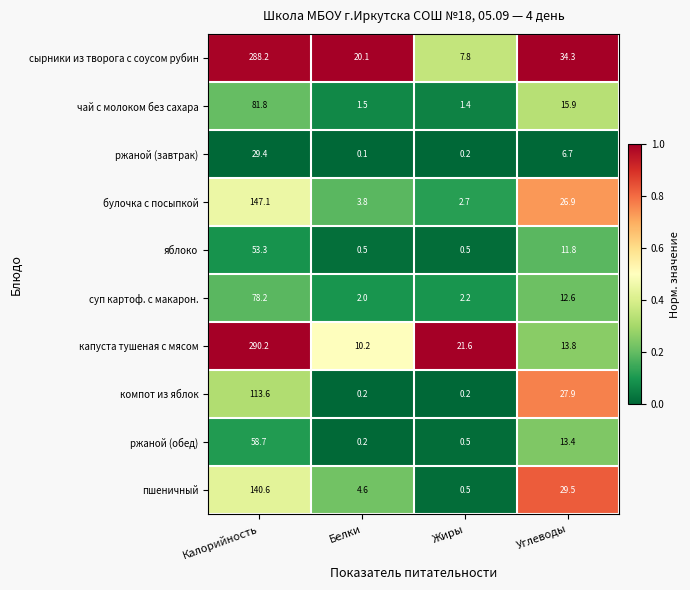

At how many categories does at least one series exceed 0?

4